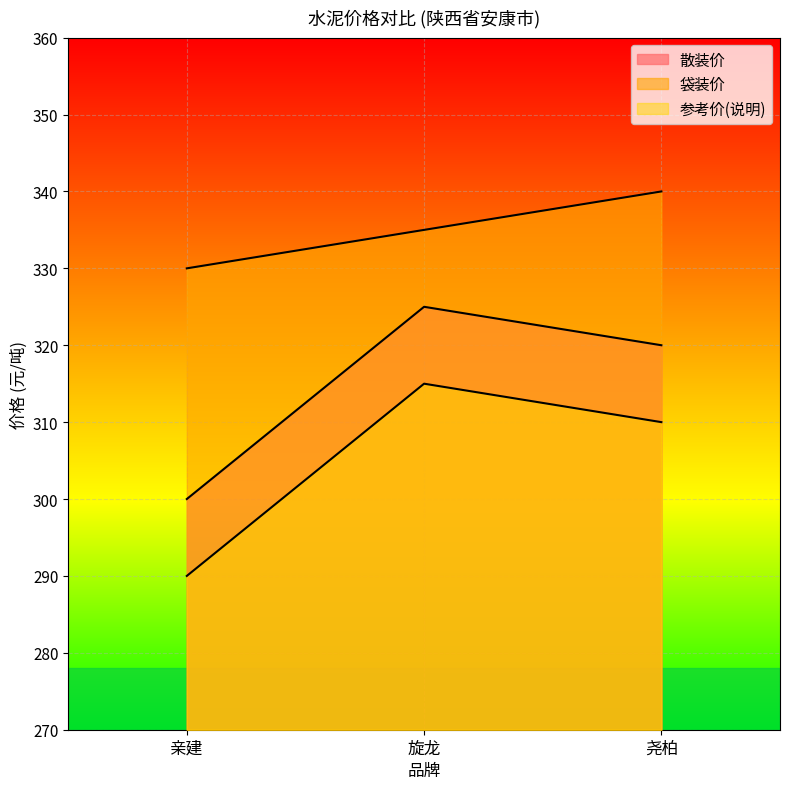

How many lines are shown in the chart?

3